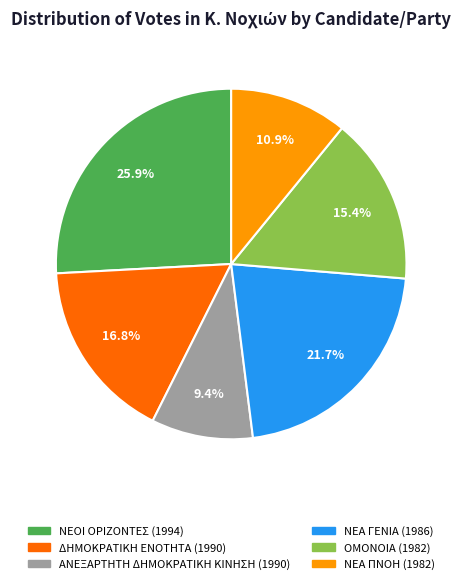

Is it true that ΟΜΟΝΟΙΑ (1982) is 15% of the pie?

True